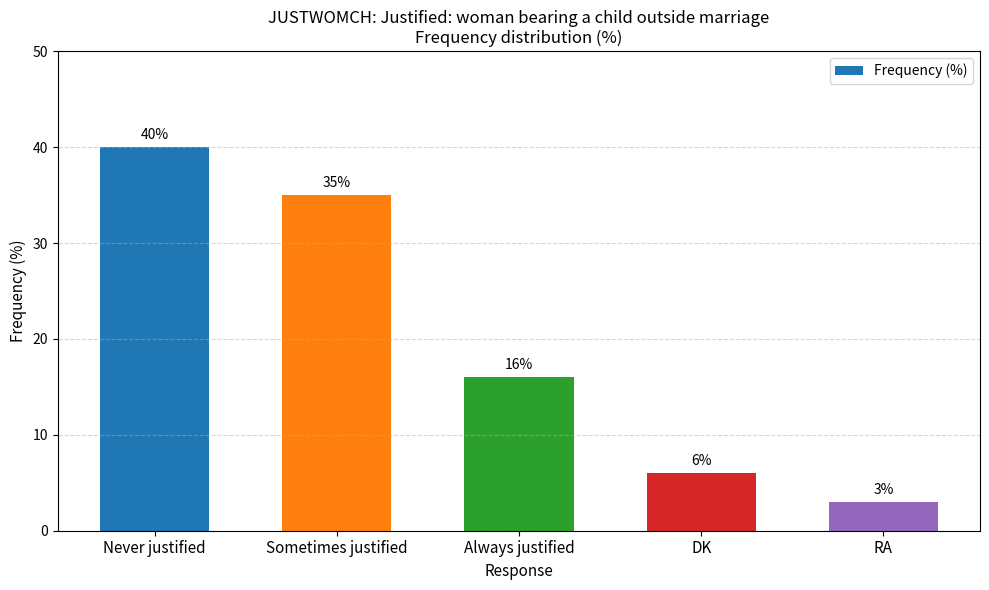

List the labels in order of value, largest first.

Never justified, Sometimes justified, Always justified, DK, RA